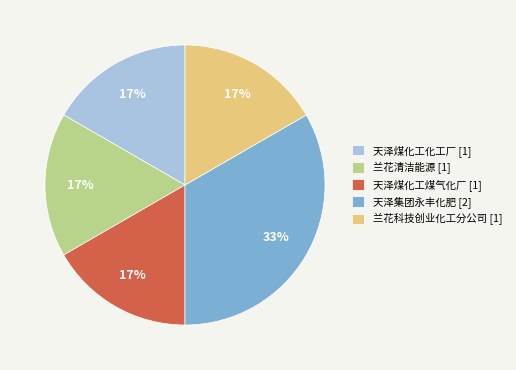

What percentage is the 天泽煤化工化工厂 [1] slice, to the nearest percent?

17%